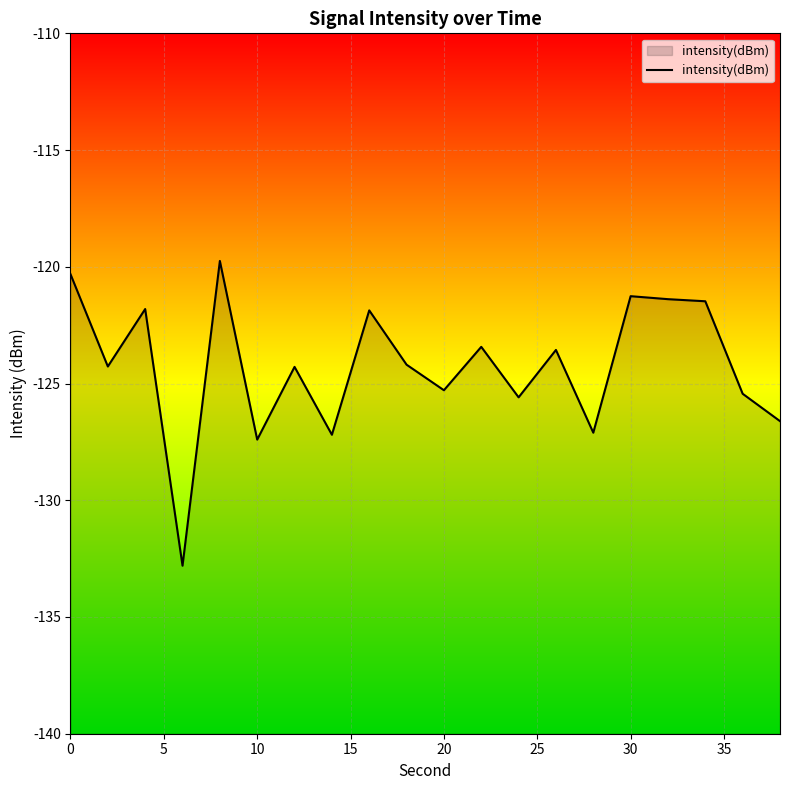

What is the difference between the maximum and minimum values?

13.1